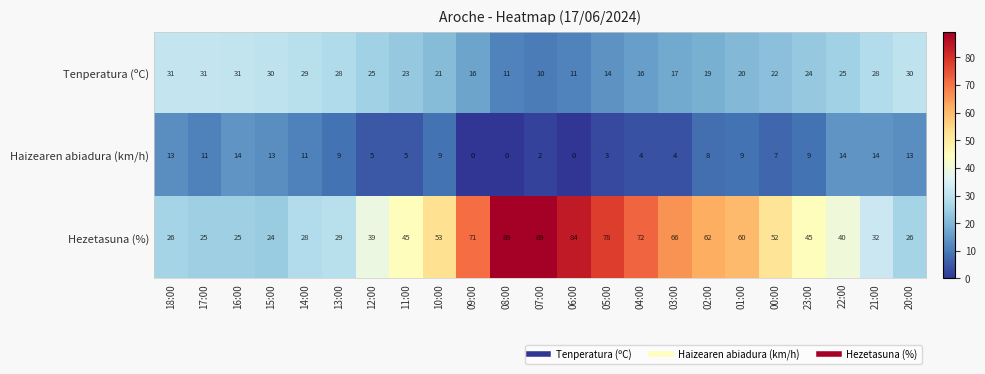

What value does the Tenperatura (ºC) series have at 03:00, to the nearest 10?

20